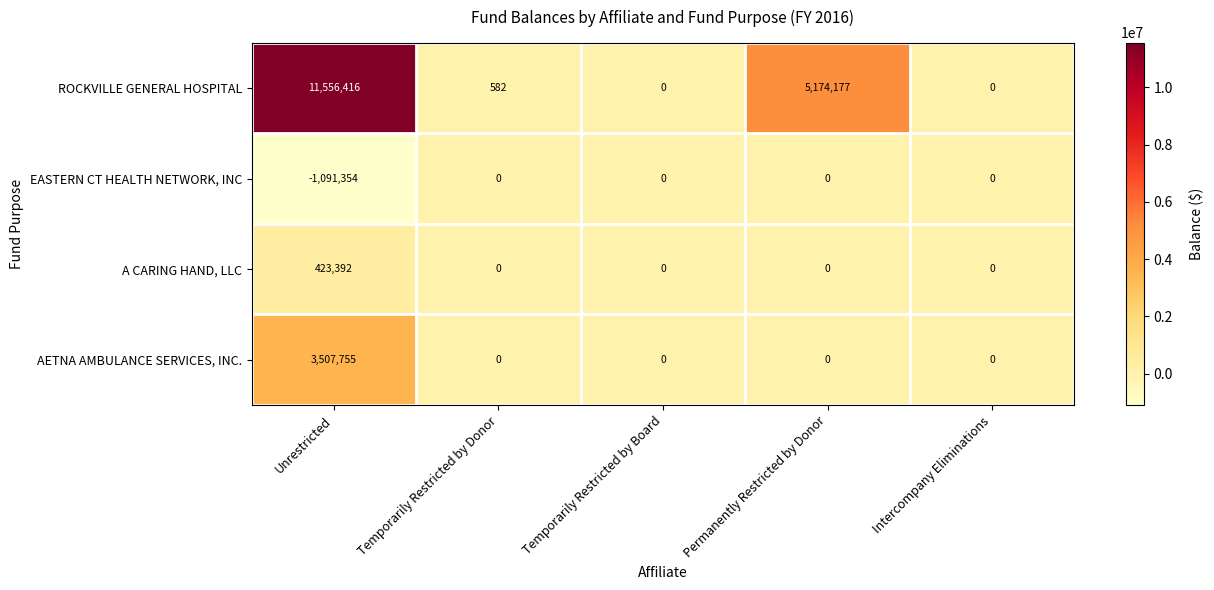

Is it true that EASTERN CT HEALTH NETWORK, INC equals -1774240 at Unrestricted?

False